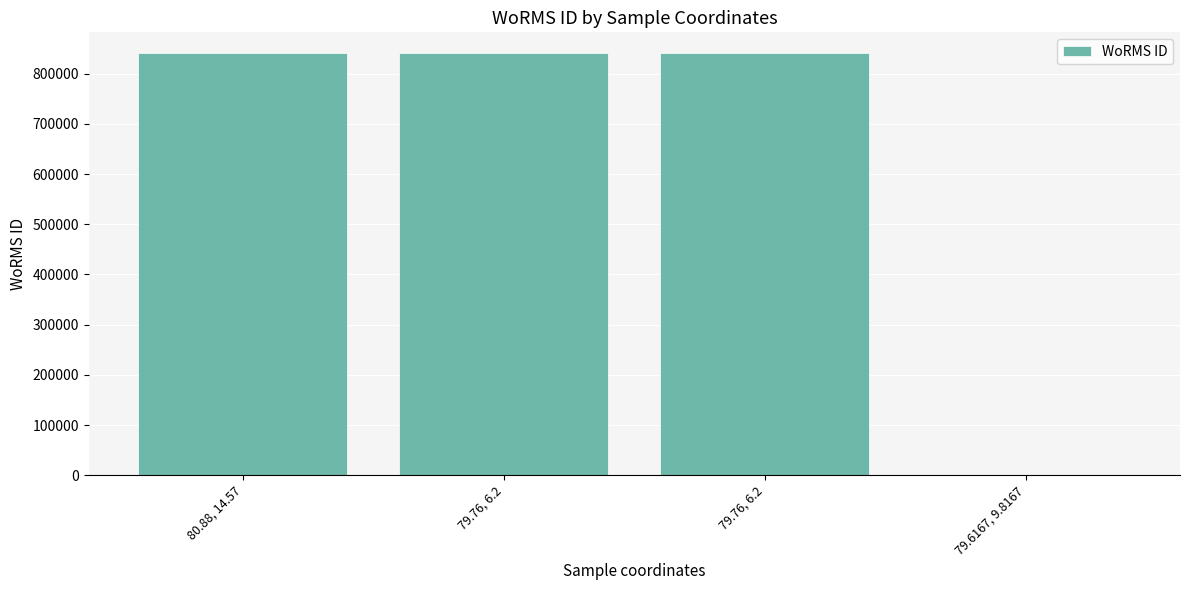

What is the label of the 4th bar from the left?

79.6167, 9.8167